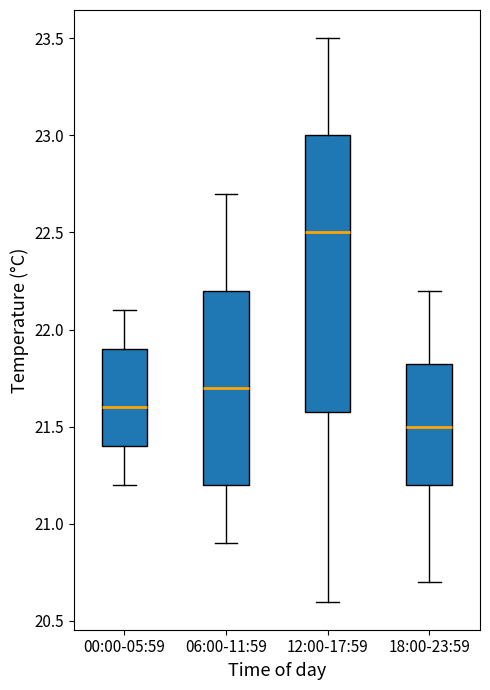

Where does the upper whisker of the box for 00:00-05:59 end on the y-axis? The values are not printed on the chart, so give them approximately, as read against the axis.

22.10